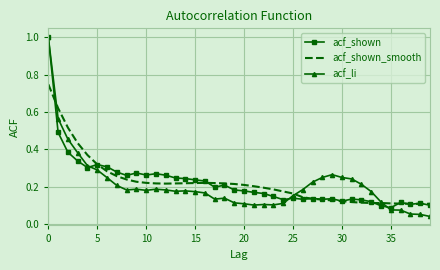

Which series has the widest spread of values?

acf_li